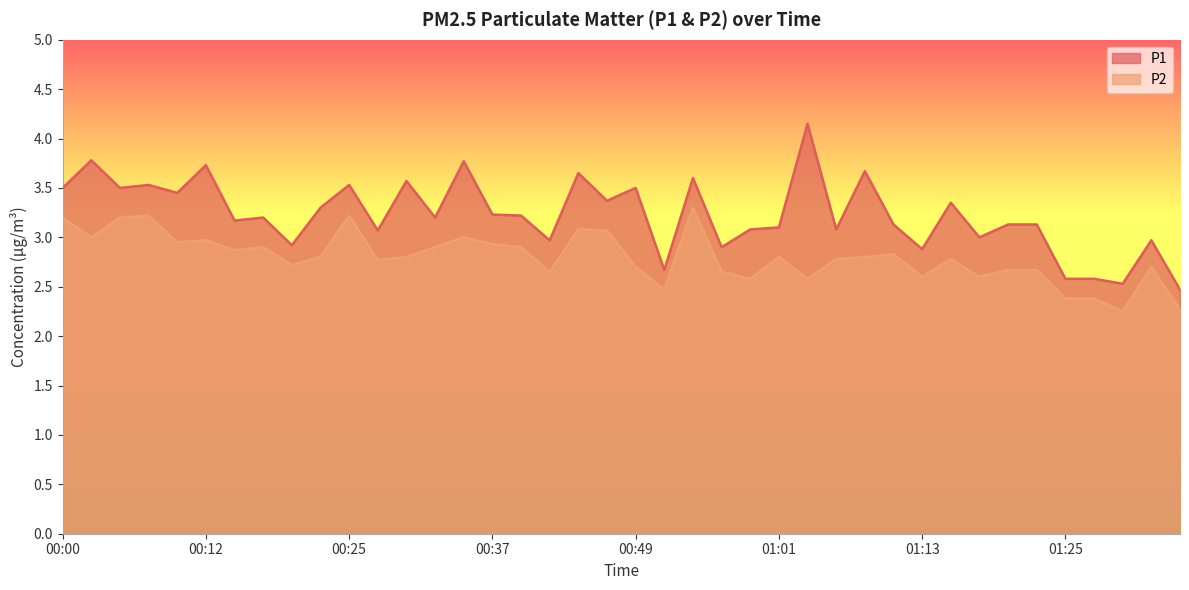

Is it true that P2 equals 3.0 at 00:03?

True